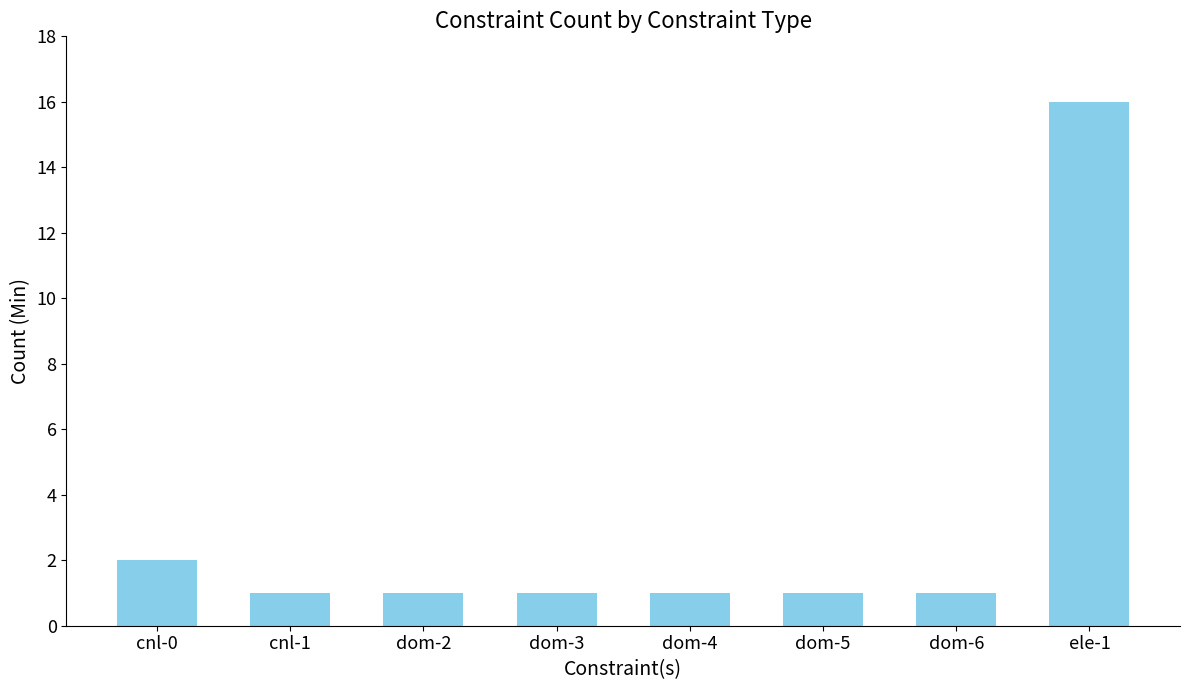

At which label is the value closest to 8?

cnl-0